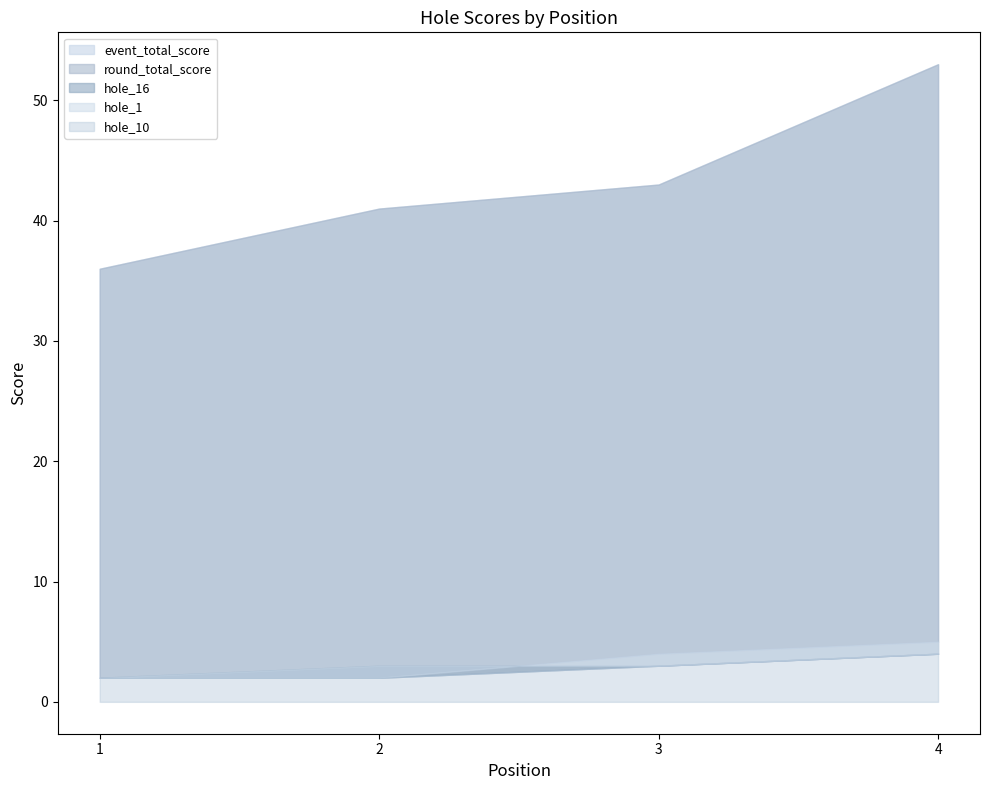

Which series changed the most between 1 and 3?

event_total_score